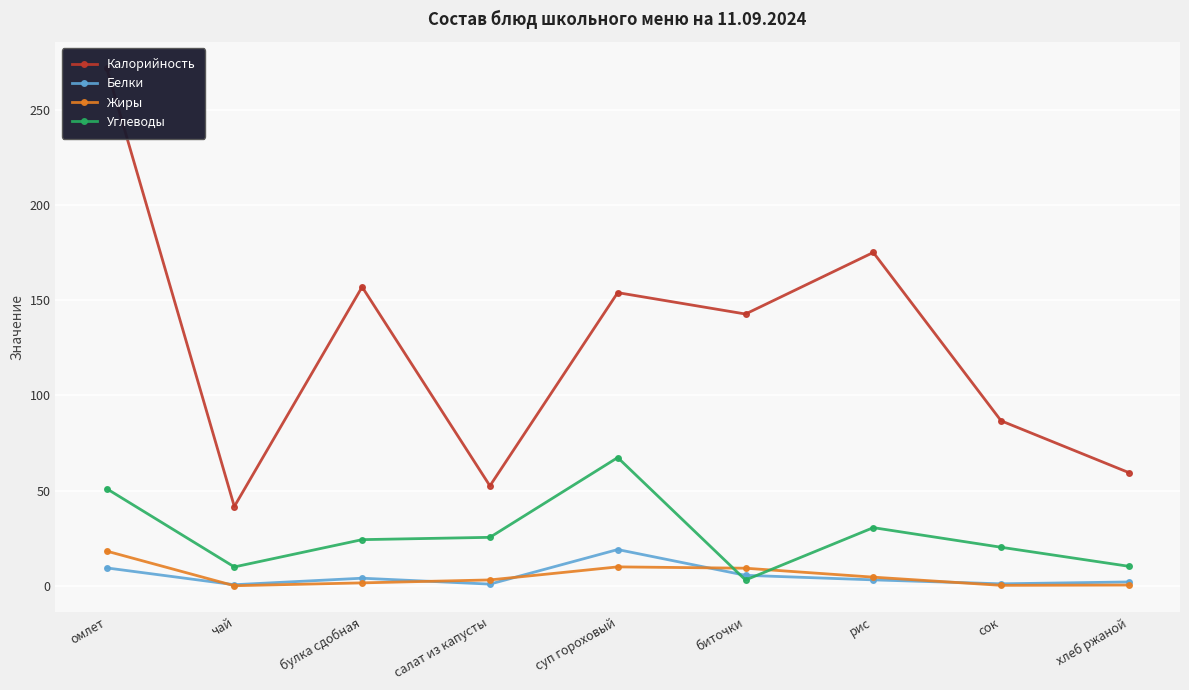

True or false: Калорийность and Углеводы intersect in this chart.

False